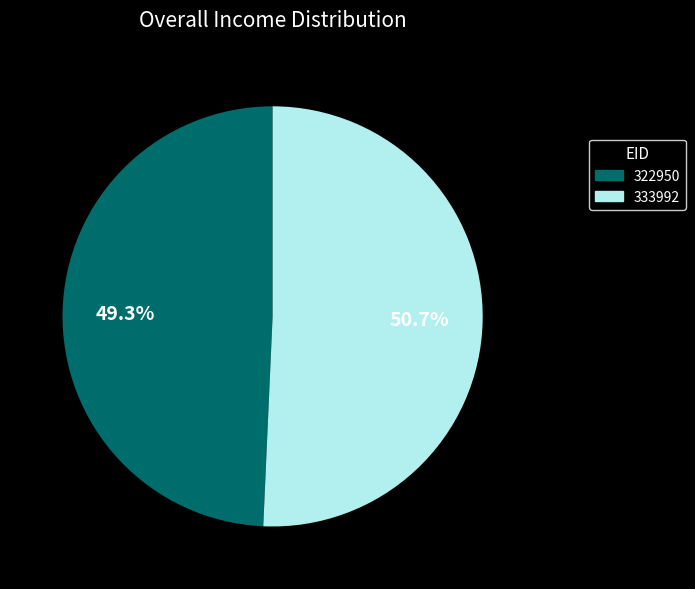

True or false: 322950 accounts for 43% of the total.

False